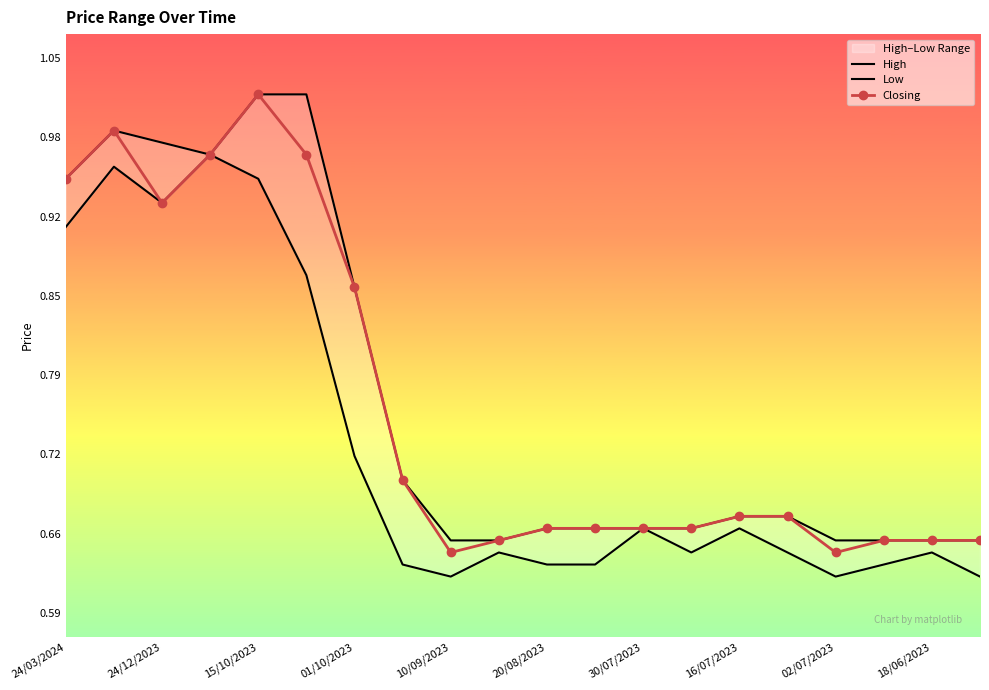

Is it true that Closing equals 0.4 at 24/03/2024?

False